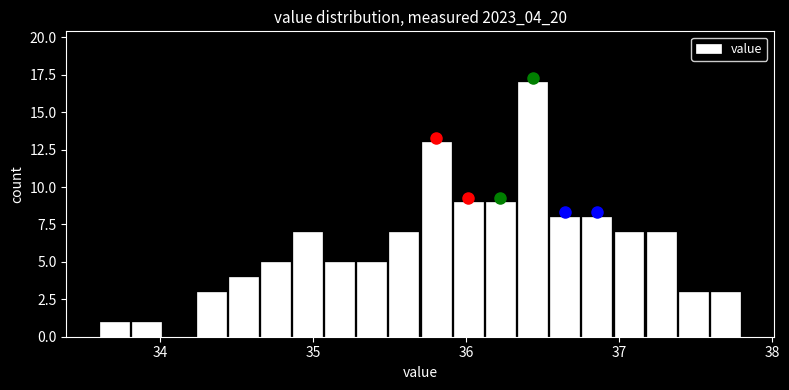

Read against the x-axis, roughly where is the centre of the tallest bar?

36.4